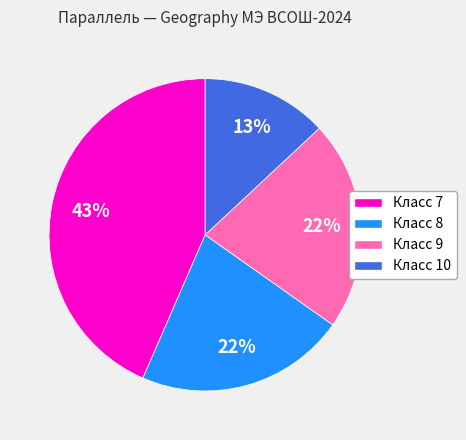

Count the number of slices in the pie.

4